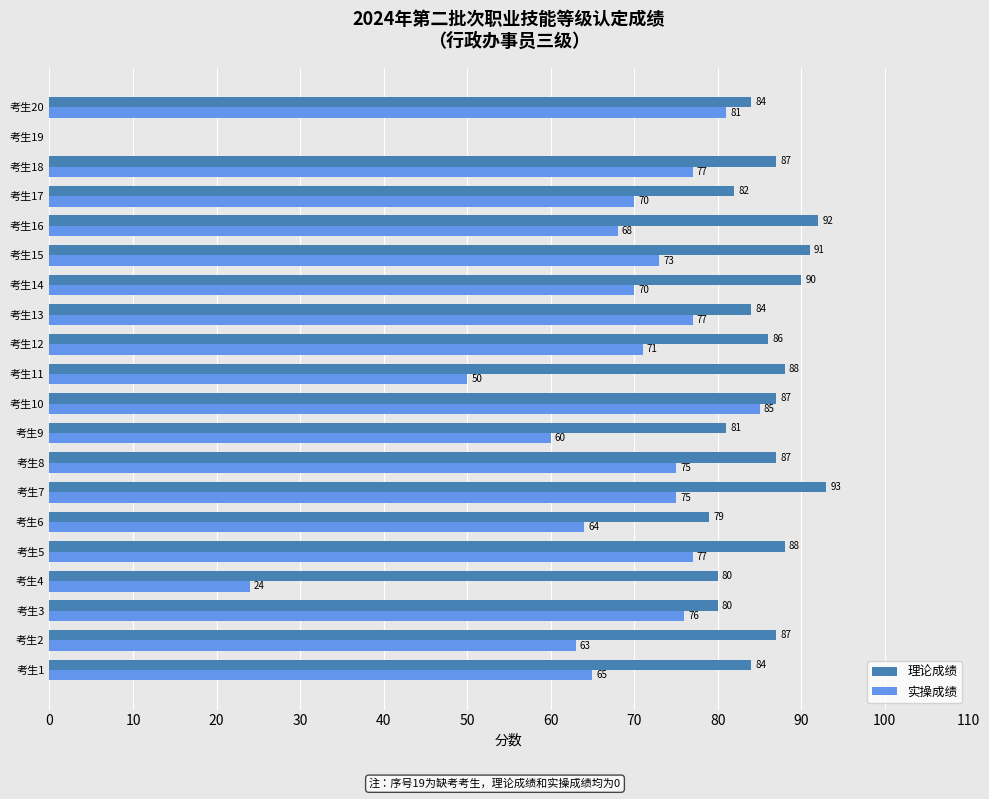

Is it true that 理论成绩 equals 52 at 考生7?

False